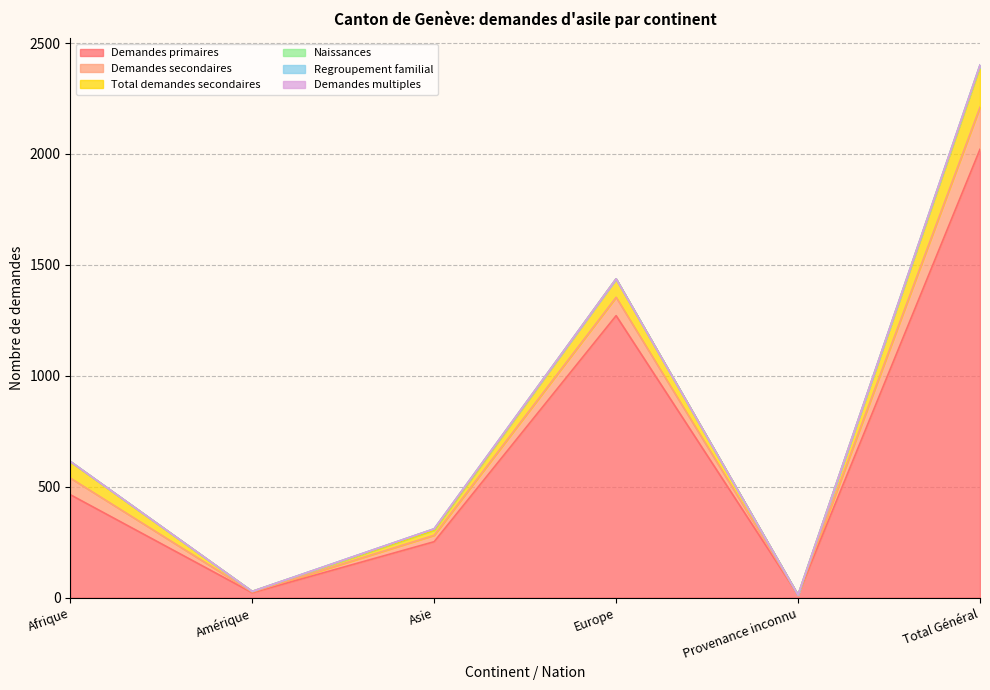

Is it true that Naissances equals 6 at Asie?

True